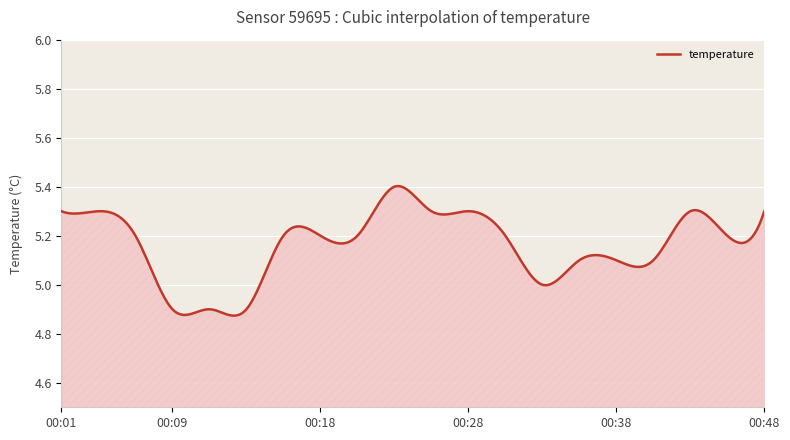

Is this an area chart (filled region under the line)?

Yes